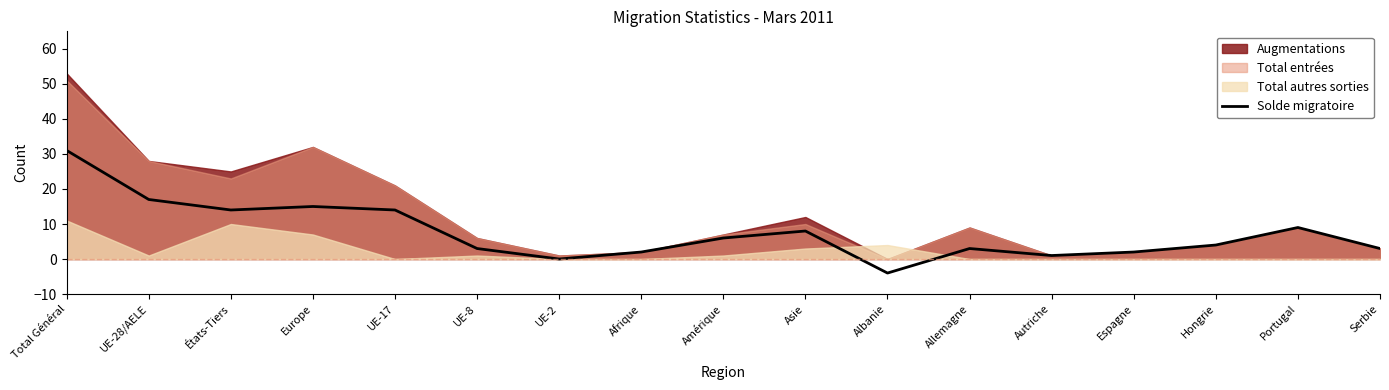

True or false: the data shows 1 at Autriche.

True